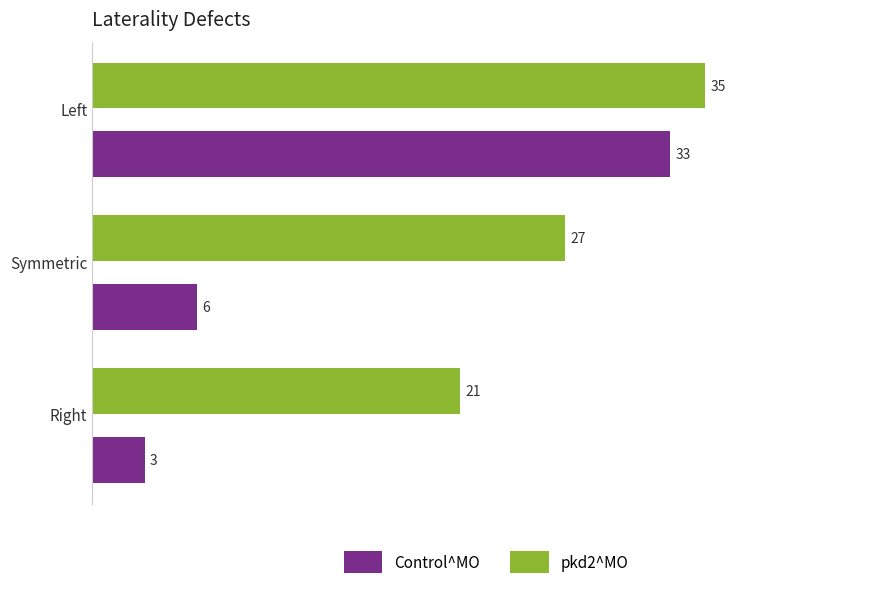

How many values in the pkd2^MO series are below 27?

1